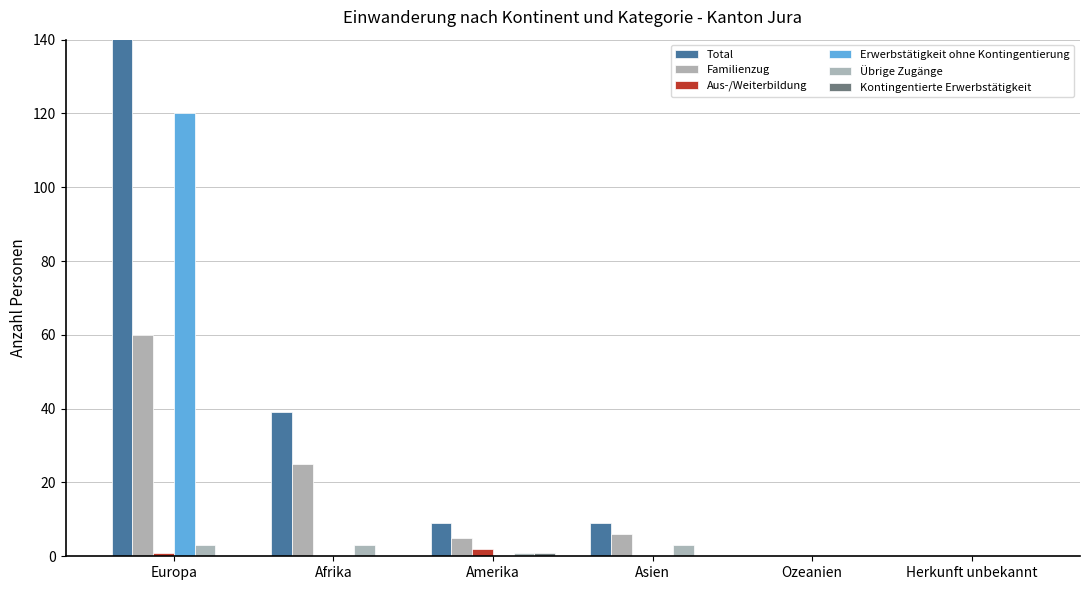

What is the value of the Familienzug bar at the 1st from the left?

60